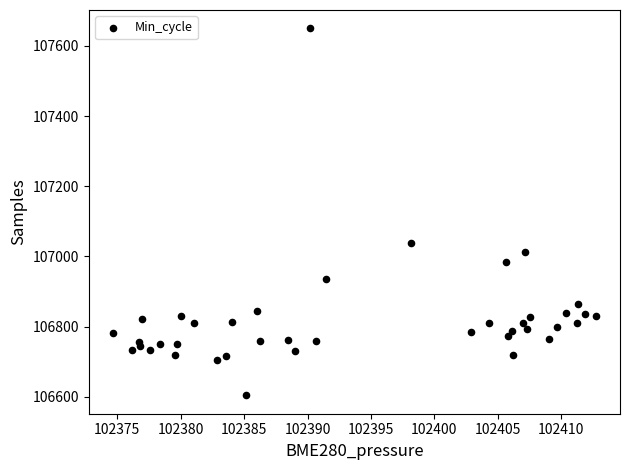

What Y value in the scatter plot is closest to 107127?

107039